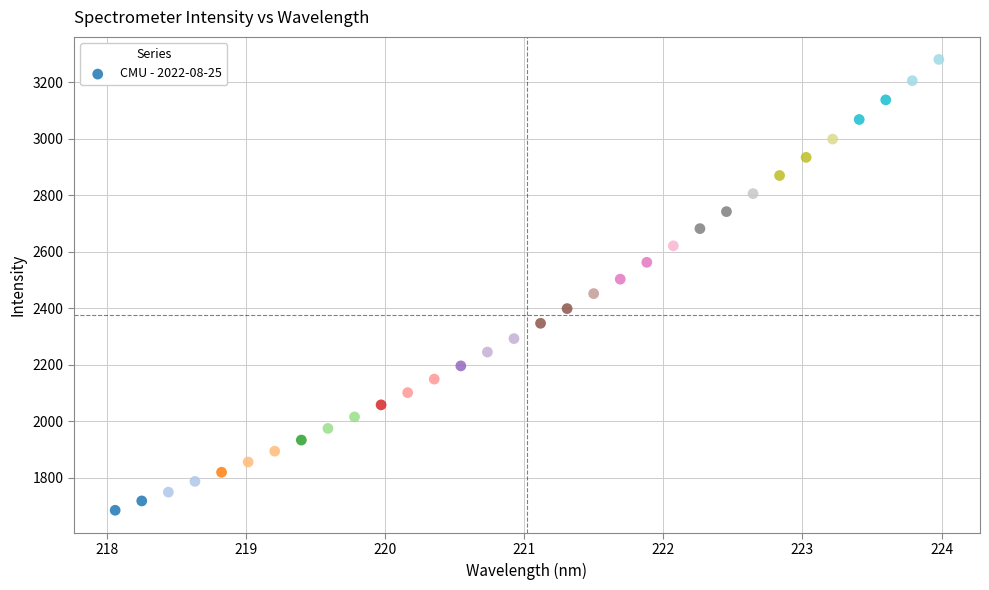

What is the range of X values (max minus min)?

5.9